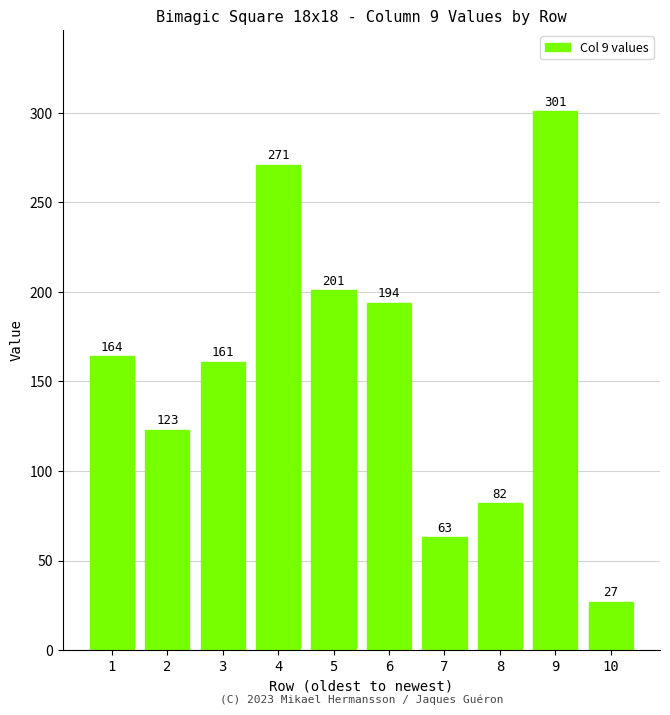

Does the chart contain stacked bars?

No